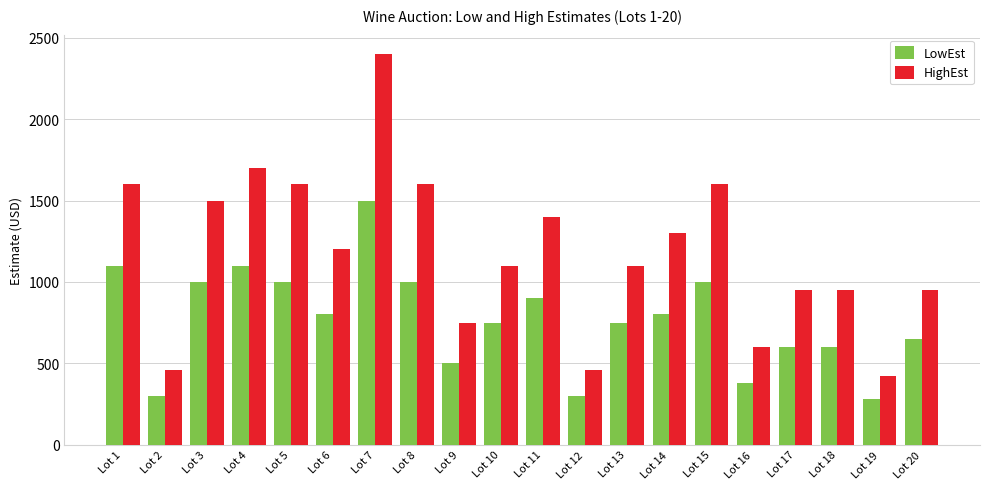

Between Lot 10 and Lot 16, which series saw the biggest shift?

HighEst